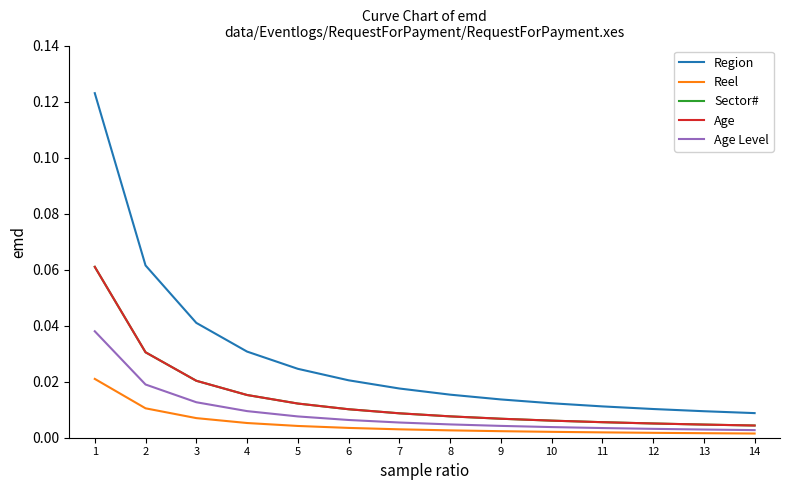

Is this an area chart (filled region under the line)?

No